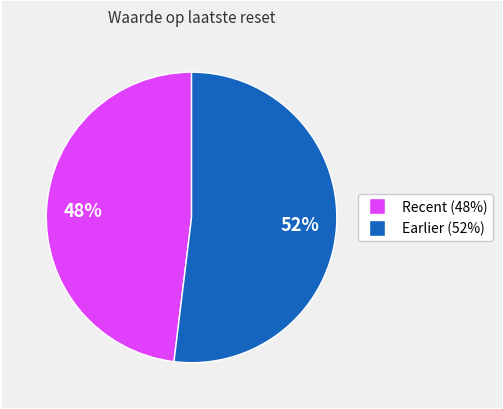

To the nearest percent, what is the average slice percentage?

50%